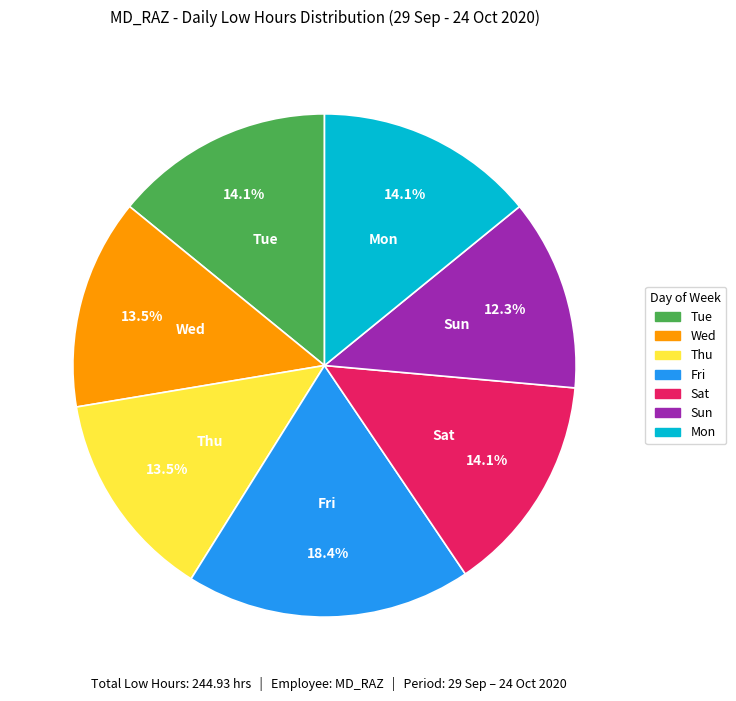

Is there any slice that represents more than half of the pie?

No